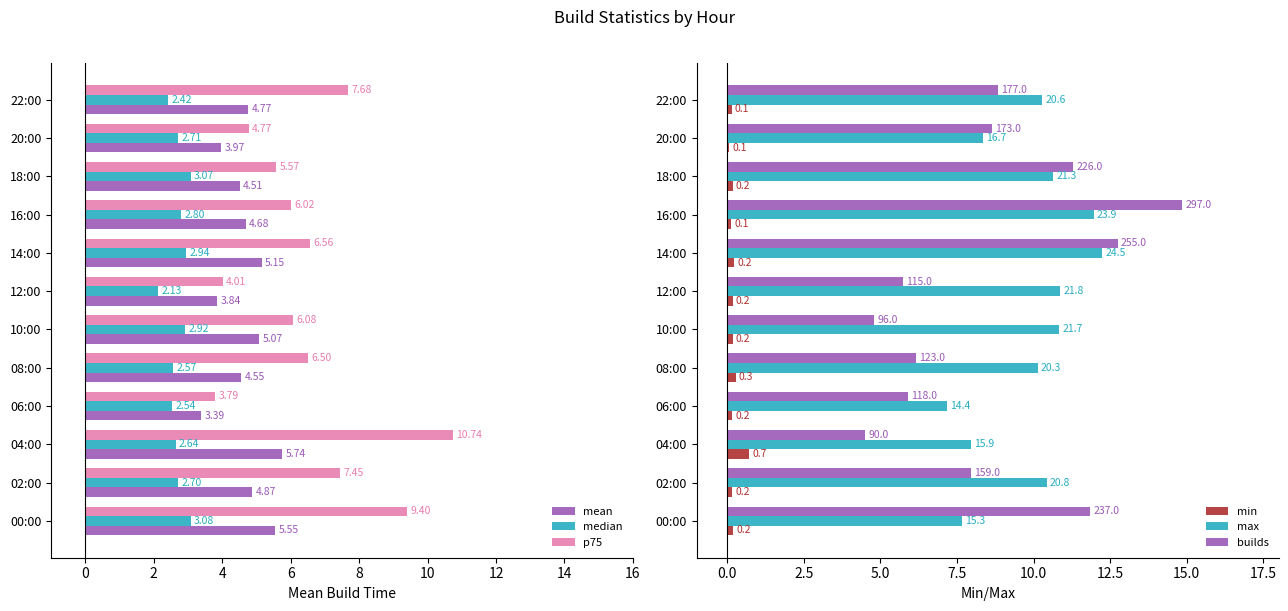

List the labels in order of median value, largest first.

00:00, 18:00, 14:00, 10:00, 16:00, 20:00, 02:00, 04:00, 08:00, 06:00, 22:00, 12:00